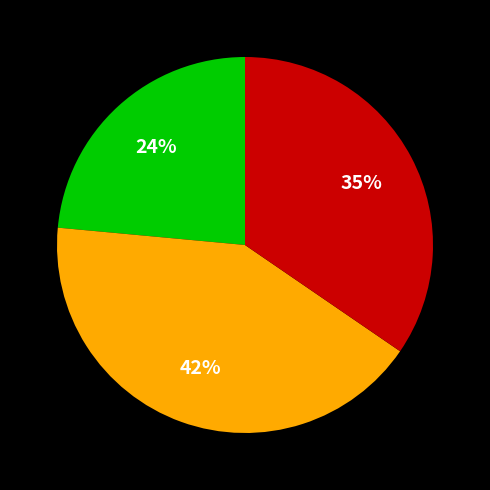

Is there a majority slice in this chart?

No